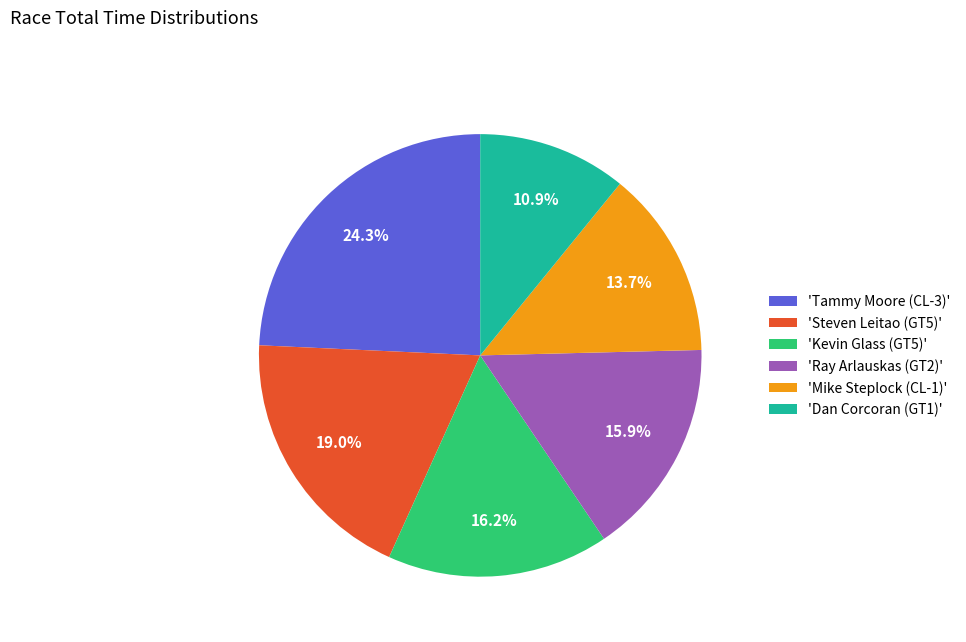

Is there any slice that represents more than half of the pie?

No